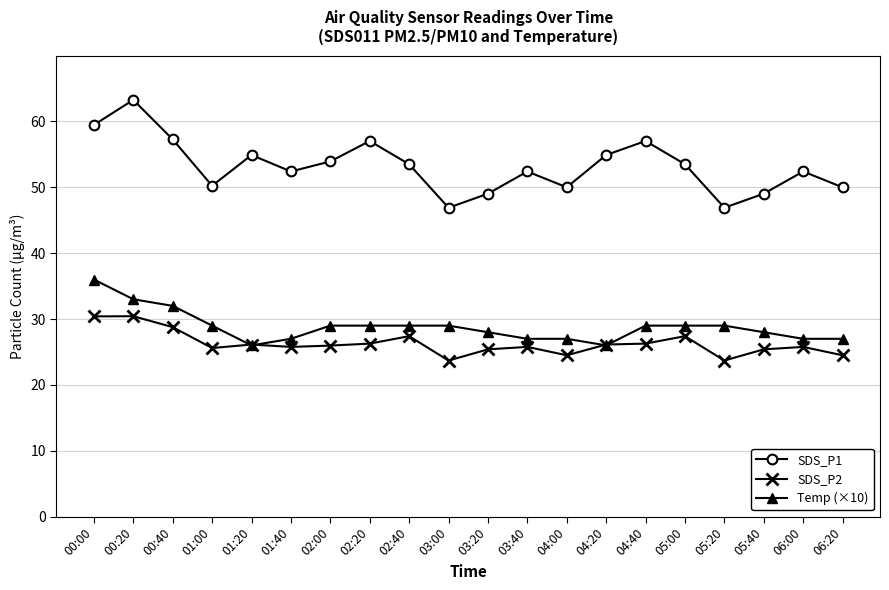

True or false: SDS_P1 has more than 1 points higher than both neighbors.

True